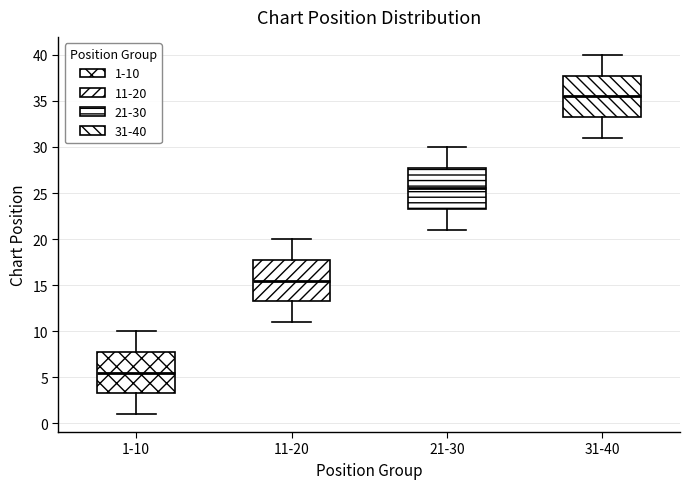

Where is the upper edge of the box for 21-30 on the y-axis? The values are not printed on the chart, so give them approximately, as read against the axis.

28.0